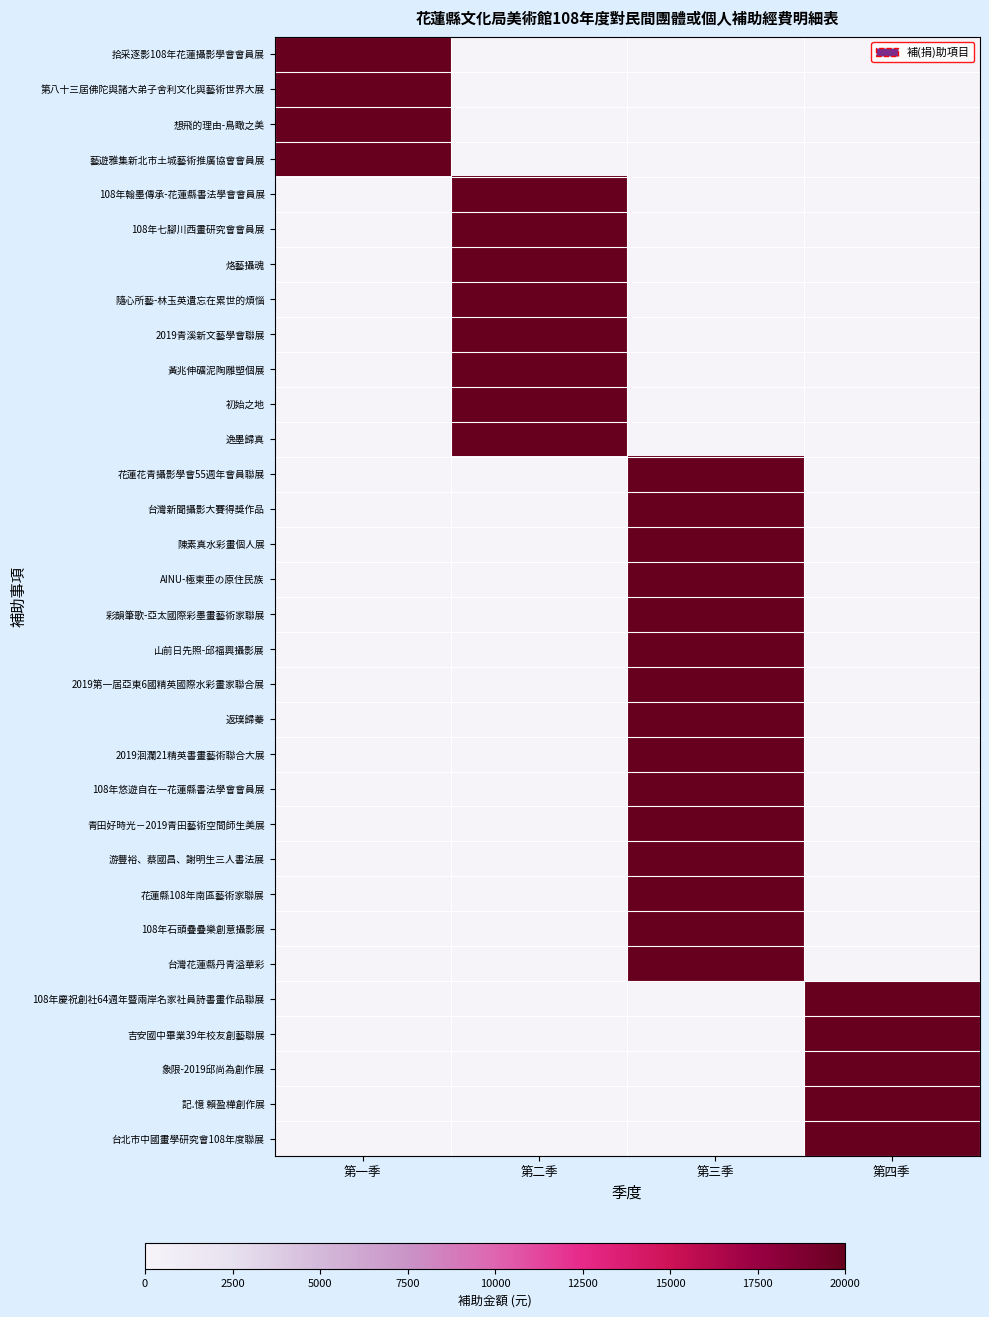

At how many categories does at least one series exceed 6016?

4